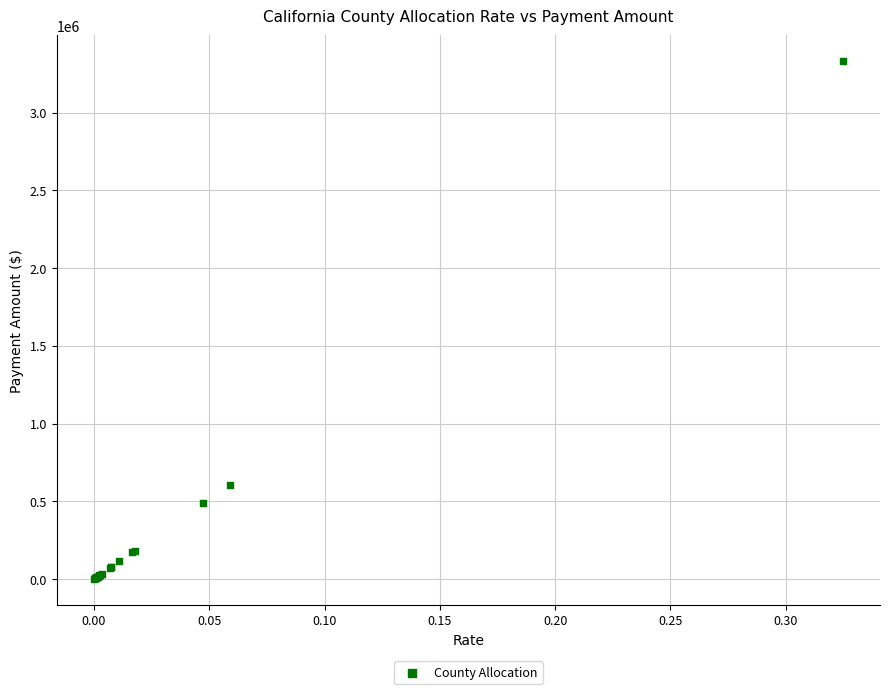

What Y value in the scatter plot is closest to 1665995?

604734.3